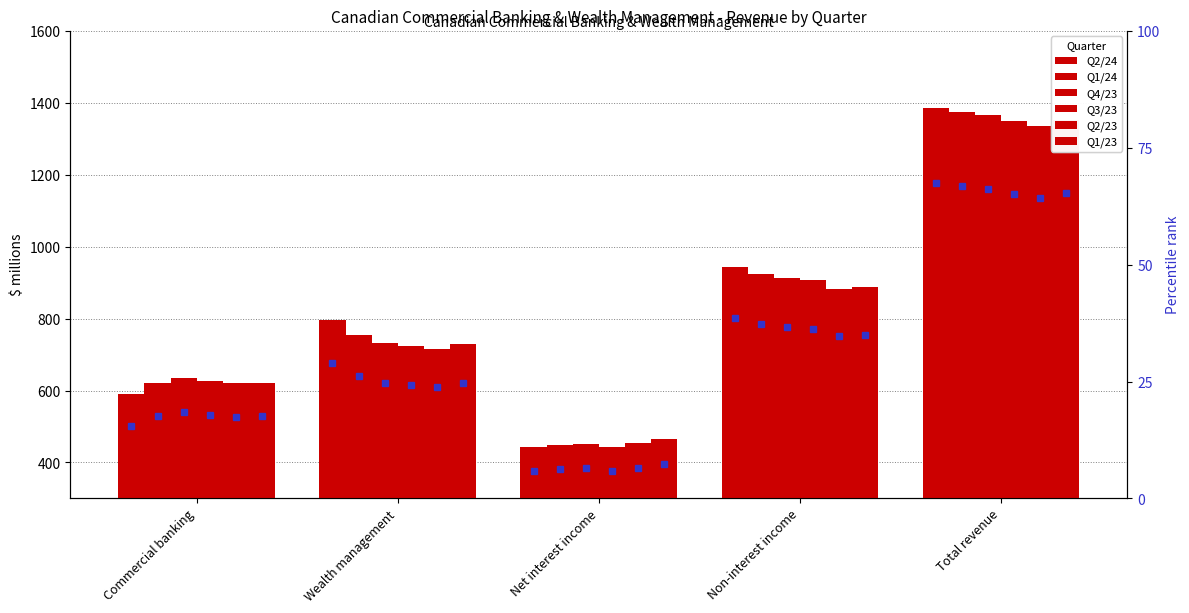

Which has a higher value, Non-interest income or Net interest income?

Non-interest income